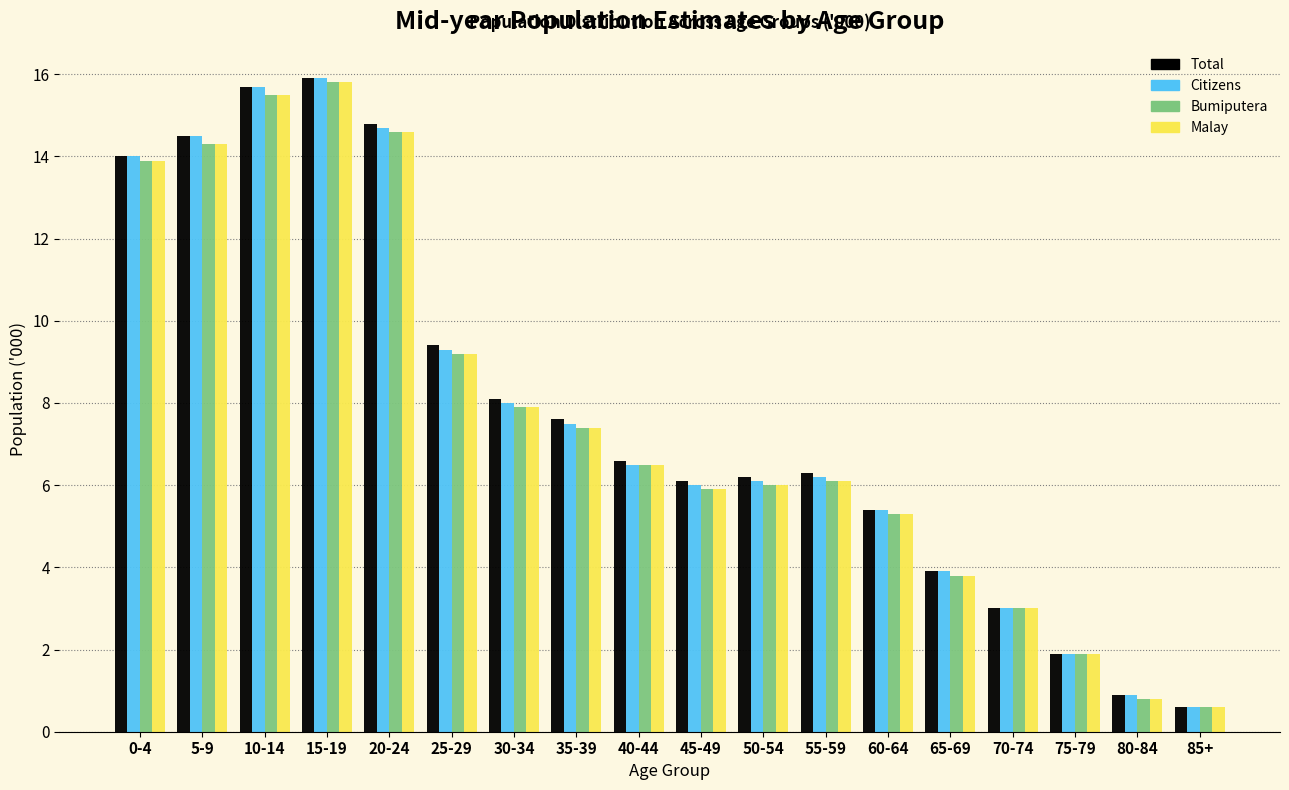

What is the minimum value for Citizens?

0.6